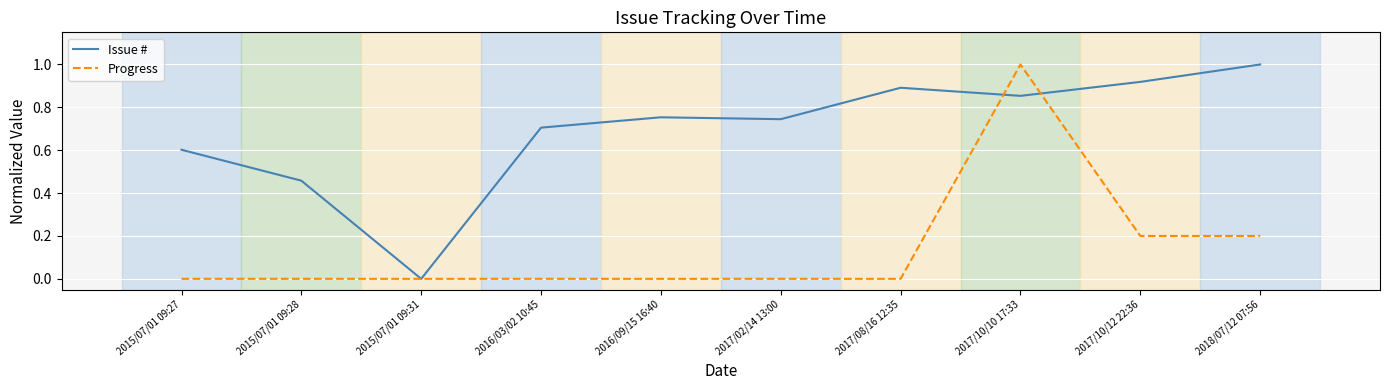

Between 2017/08/16 12:35 and 2017/10/12 22:36, which series saw the biggest shift?

Progress